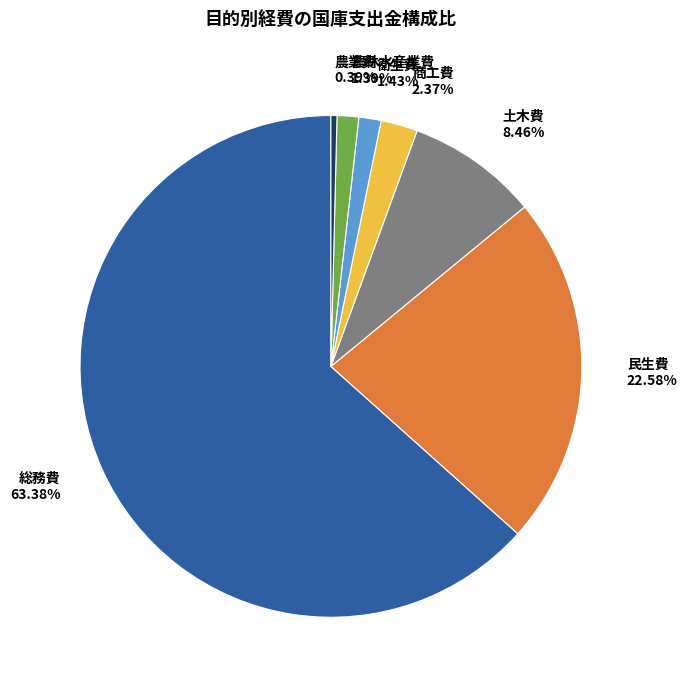

Is the sum of 衛生費 1.43% and 総務費 63.38% greater than half?

Yes